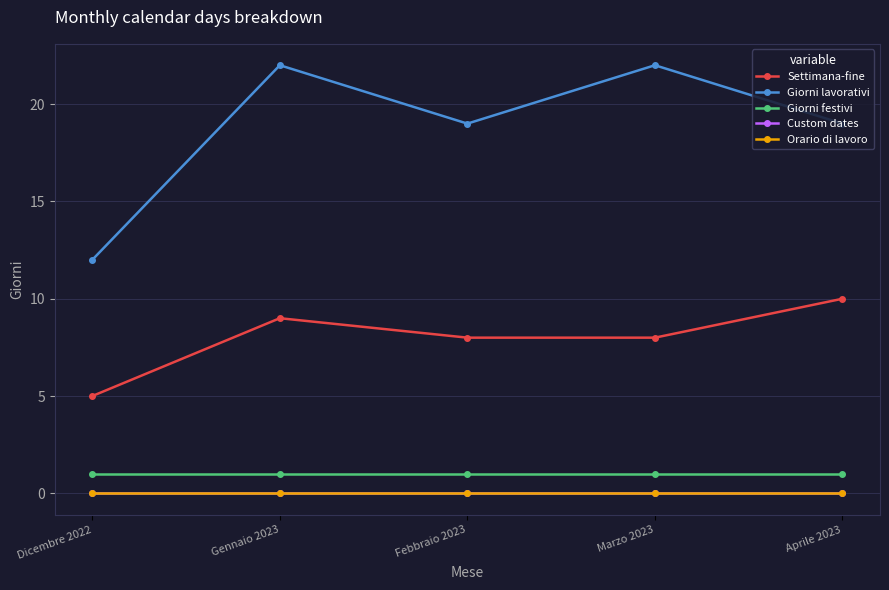

Reading left to right, what are all the values shown in this chart?

Settimana-fine: 5	9	8	8	10
Giorni lavorativi: 12	22	19	22	19
Giorni festivi: 1	1	1	1	1
Custom dates: 0	0	0	0	0
Orario di lavoro: 0	0	0	0	0